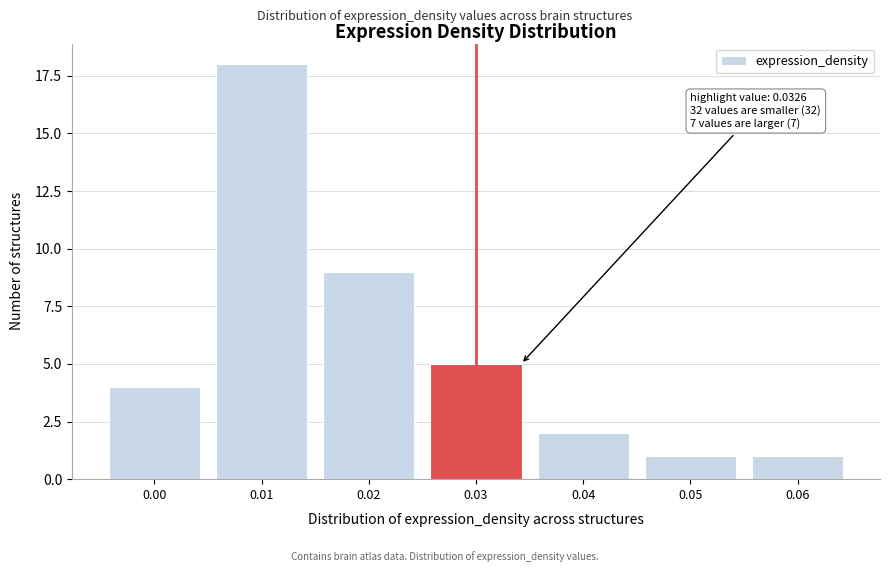

Reading left to right, transcribe all the data shown in this chart.

0.00=4	0.01=18	0.02=9	0.03=5	0.04=2	0.05=1	0.06=1